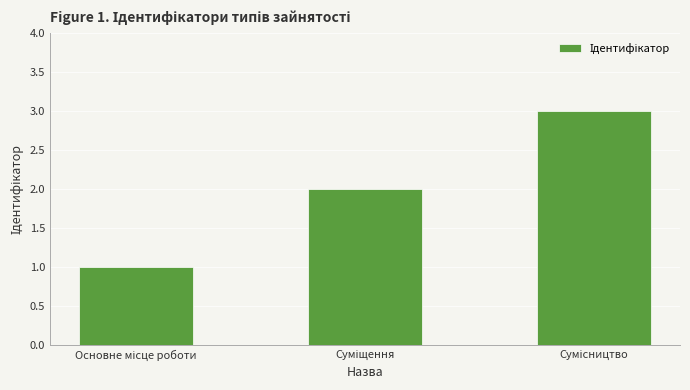

Reading left to right, what are all the values shown in this chart?

1	2	3